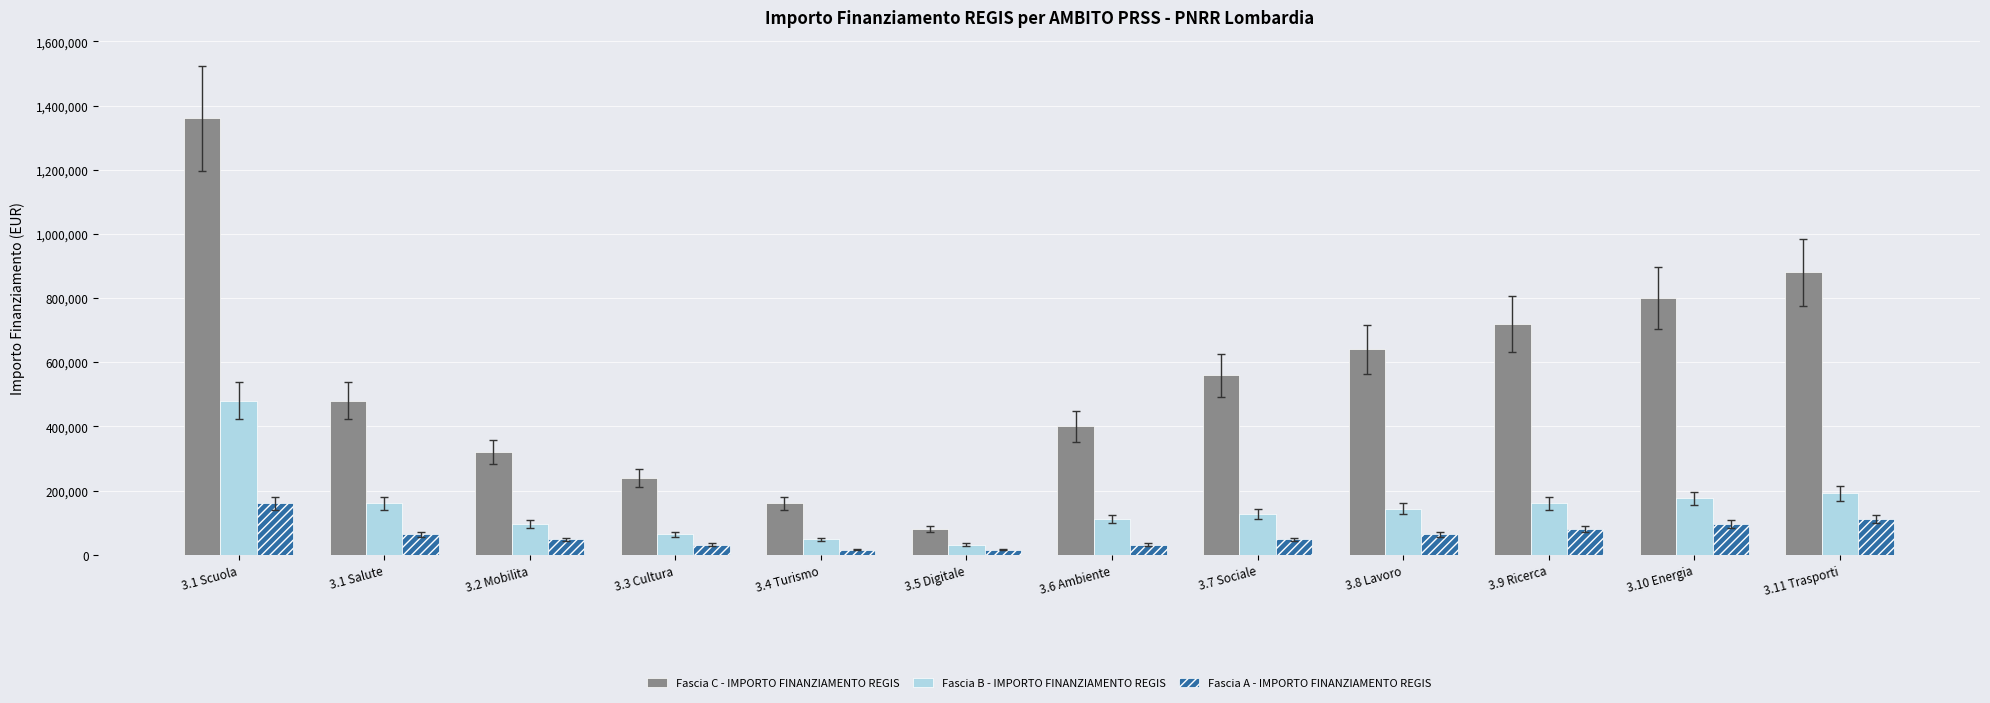

The Fascia B - IMPORTO FINANZIAMENTO REGIS series shows 46997 at 3.1 Salute. True or false?

False